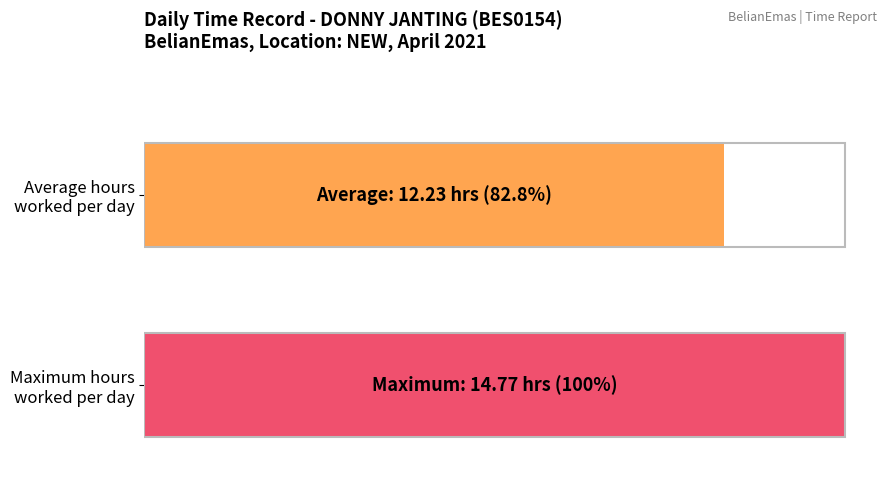

Count the number of data series in this chart.

2